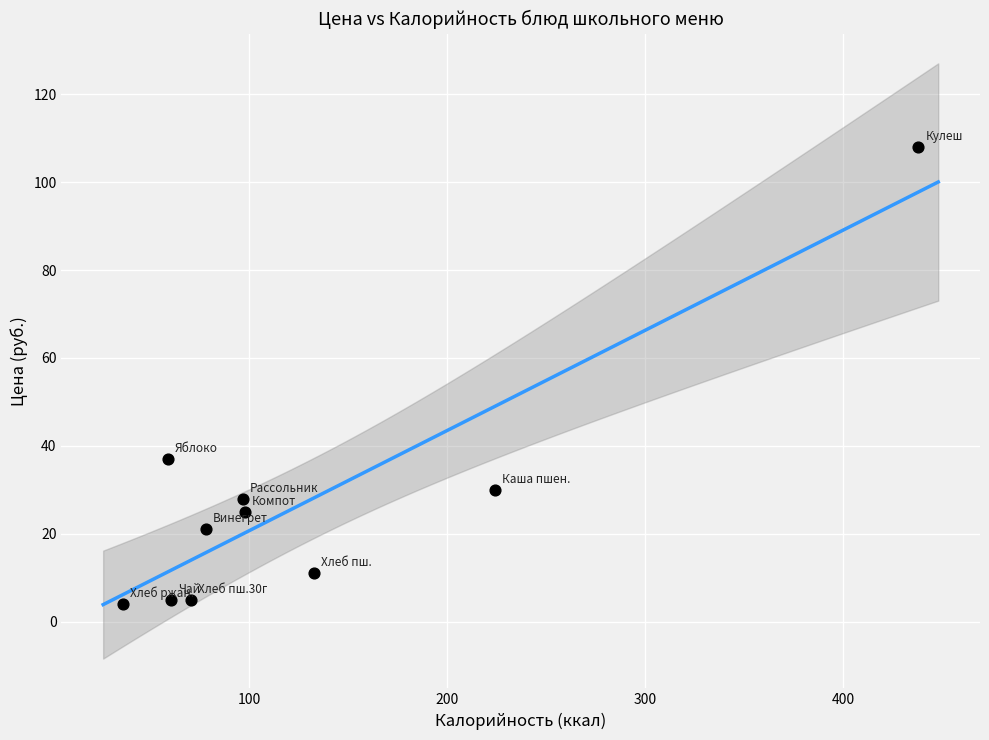

What Y value in the scatter plot is closest to 56?

37